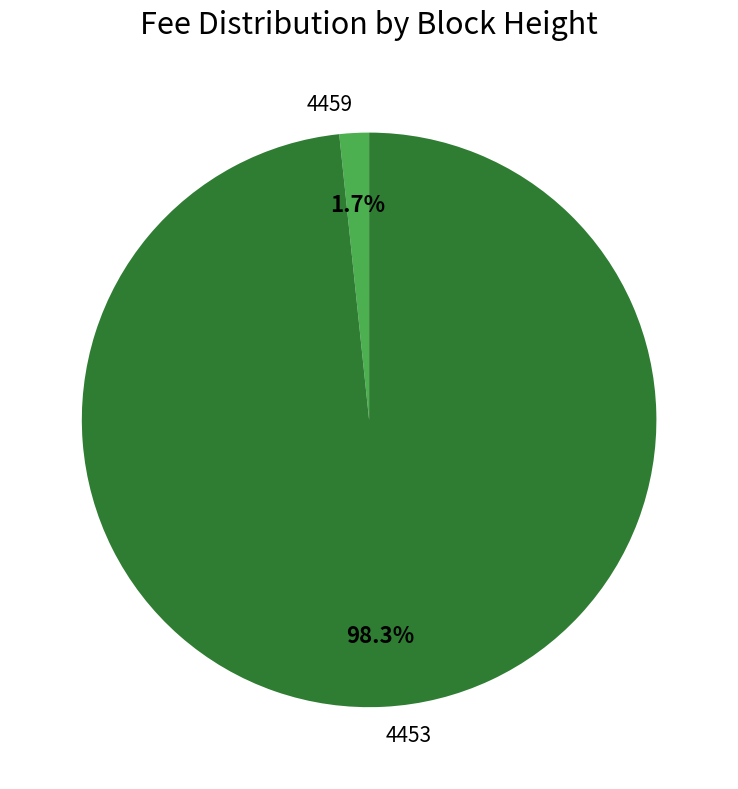

To the nearest percent, what is the average slice percentage?

50%